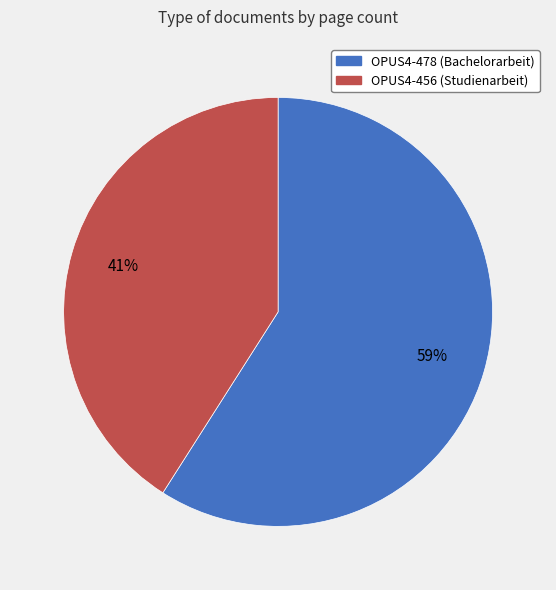

Combined, do OPUS4-478 and OPUS4-456 account for over 50%?

Yes